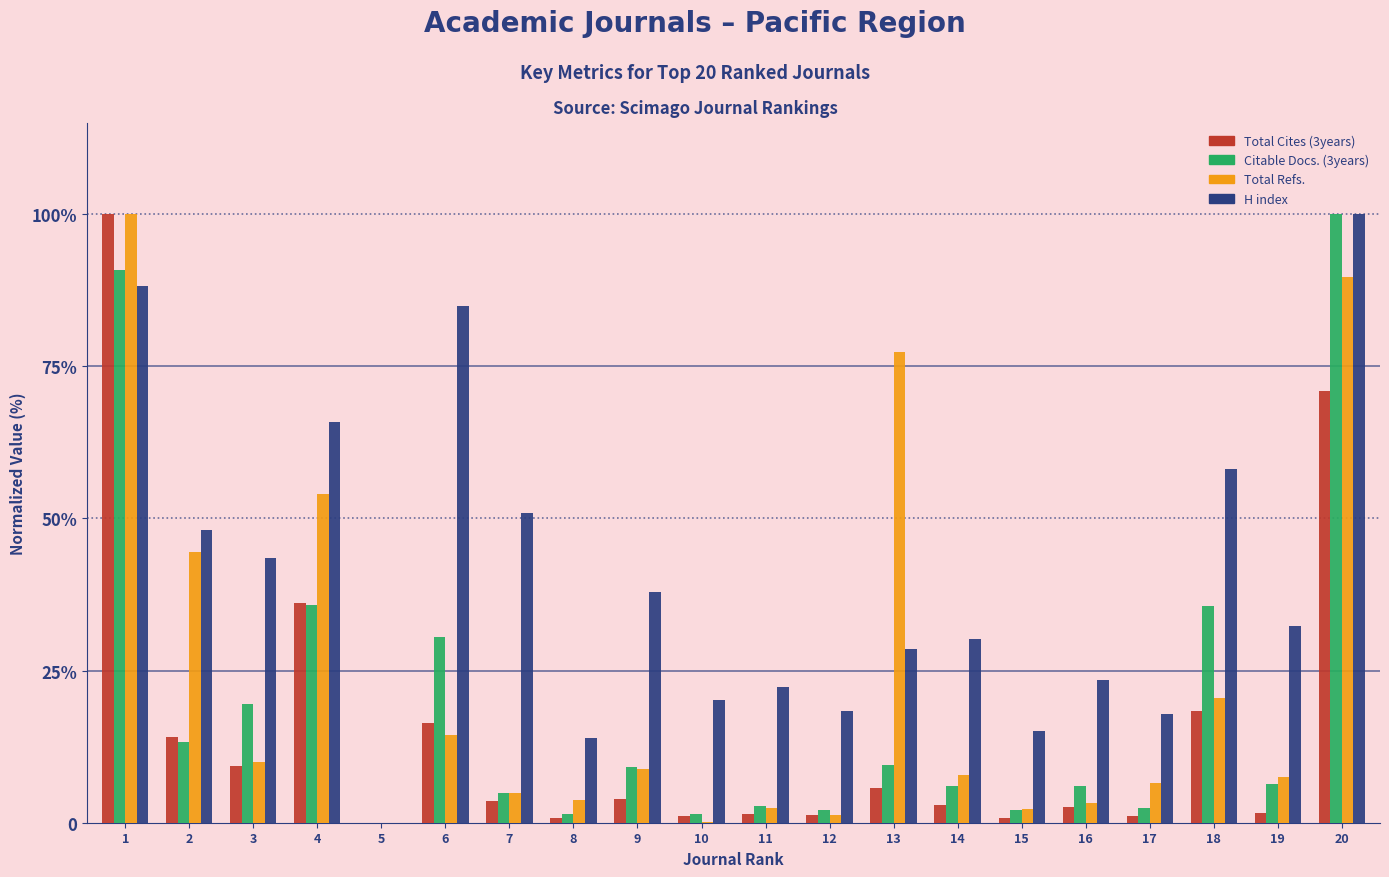

At which category does the chart reach its minimum across all series?

5